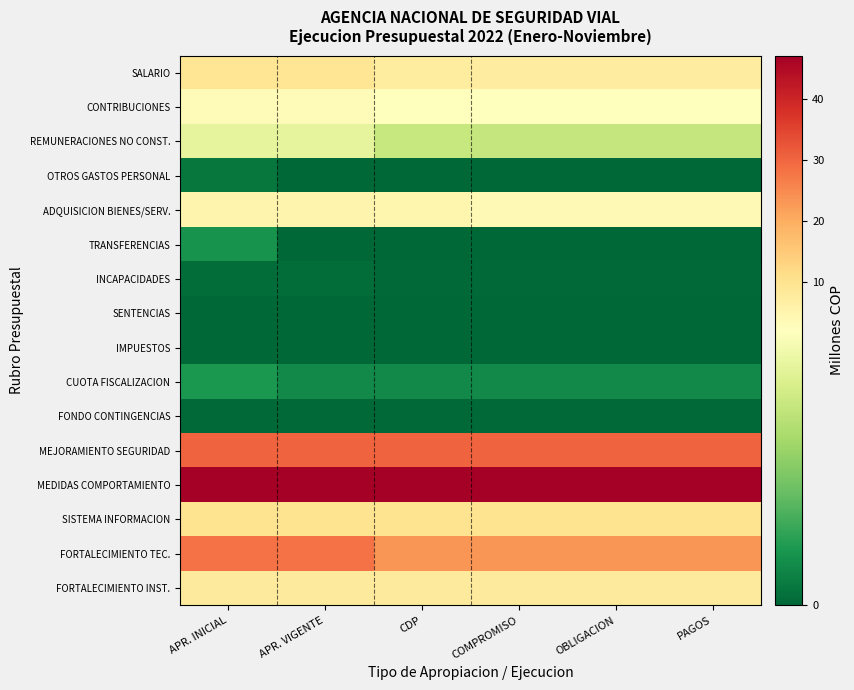

Reading right to left, transcribe all the data shown in this chart.

SALARIO: PAGOS=7.2	OBLIGACION=7.2	COMPROMISO=7.2	CDP=7.7	APR. VIGENTE=9.3	APR. INICIAL=9.3
CONTRIBUCIONES: PAGOS=2.4	OBLIGACION=2.4	COMPROMISO=2.4	CDP=2.4	APR. VIGENTE=3.2	APR. INICIAL=3.2
REMUNERACIONES NO CONST.: PAGOS=1.5	OBLIGACION=1.5	COMPROMISO=1.5	CDP=1.5	APR. VIGENTE=1.8	APR. INICIAL=1.8
OTROS GASTOS PERSONAL: PAGOS=0.0	OBLIGACION=0.0	COMPROMISO=0.0	CDP=0.0	APR. VIGENTE=0.0	APR. INICIAL=0.1
ADQUISICION BIENES/SERV.: PAGOS=3.7	OBLIGACION=3.7	COMPROMISO=3.7	CDP=4.7	APR. VIGENTE=5.0	APR. INICIAL=5.2
TRANSFERENCIAS: PAGOS=0.0	OBLIGACION=0.0	COMPROMISO=0.0	CDP=0.0	APR. VIGENTE=0.0	APR. INICIAL=0.4
INCAPACIDADES: PAGOS=0.0	OBLIGACION=0.0	COMPROMISO=0.0	CDP=0.0	APR. VIGENTE=0.1	APR. INICIAL=0.1
SENTENCIAS: PAGOS=0.0	OBLIGACION=0.0	COMPROMISO=0.0	CDP=0.0	APR. VIGENTE=0.0	APR. INICIAL=0.0
IMPUESTOS: PAGOS=0.0	OBLIGACION=0.0	COMPROMISO=0.0	CDP=0.0	APR. VIGENTE=0.0	APR. INICIAL=0.0
CUOTA FISCALIZACION: PAGOS=0.3	OBLIGACION=0.3	COMPROMISO=0.3	CDP=0.3	APR. VIGENTE=0.3	APR. INICIAL=0.4
FONDO CONTINGENCIAS: PAGOS=0.0	OBLIGACION=0.0	COMPROMISO=0.0	CDP=0.0	APR. VIGENTE=0.0	APR. INICIAL=0.0
MEJORAMIENTO SEGURIDAD: PAGOS=30.3	OBLIGACION=30.3	COMPROMISO=30.3	CDP=30.3	APR. VIGENTE=30.3	APR. INICIAL=30.3
MEDIDAS COMPORTAMIENTO: PAGOS=47.1	OBLIGACION=47.1	COMPROMISO=47.1	CDP=47.1	APR. VIGENTE=47.1	APR. INICIAL=47.1
SISTEMA INFORMACION: PAGOS=10.0	OBLIGACION=10.0	COMPROMISO=10.0	CDP=10.0	APR. VIGENTE=10.0	APR. INICIAL=10.0
FORTALECIMIENTO TEC.: PAGOS=23.4	OBLIGACION=23.4	COMPROMISO=23.4	CDP=23.4	APR. VIGENTE=28.4	APR. INICIAL=28.4
FORTALECIMIENTO INST.: PAGOS=8.0	OBLIGACION=8.0	COMPROMISO=8.0	CDP=8.0	APR. VIGENTE=8.0	APR. INICIAL=8.0